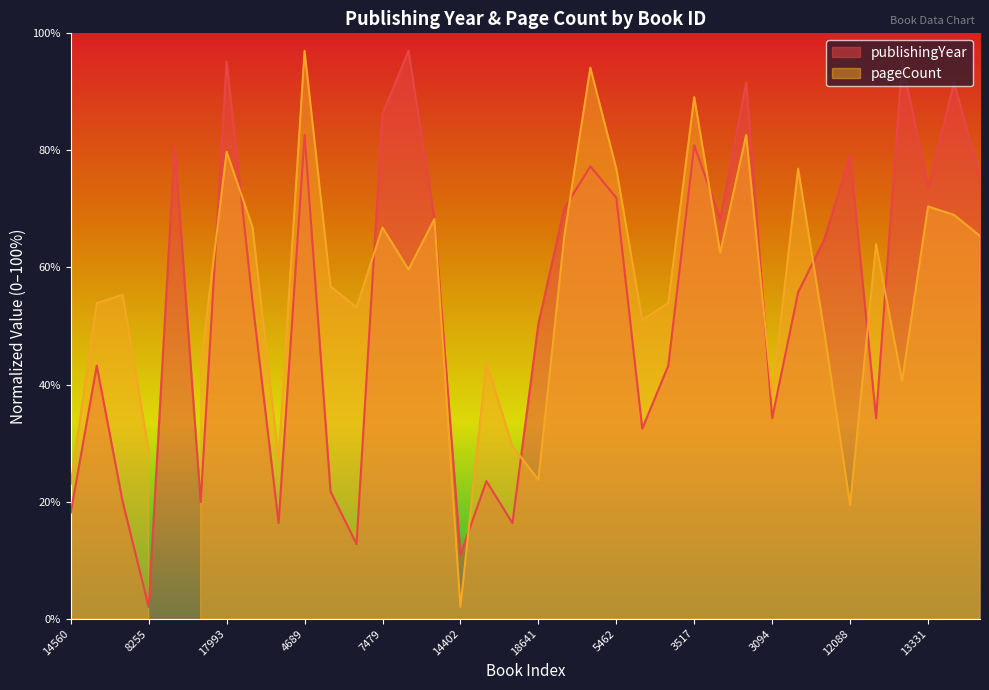

Reading left to right, extract all data points from this chart.

14560=18.1	2763=43.2	12026=19.9	8255=2.0	14414=80.9	3985=19.9	17993=95.2	11963=54.0	15247=16.3	4689=82.7	589=21.7	3973=12.8	7479=86.2	19642=97.0	2548=68.3	14402=11.0	14959=23.5	14266=16.3	18641=50.4	11968=70.1	848=77.3	5462=71.9	4230=32.5	16087=43.2	3517=80.9	296=68.3	15955=91.6	3094=34.3	18399=55.8	328=64.7	12088=79.1	17381=34.3	20497=95.2	13331=73.7	14358=91.6	3385=75.5